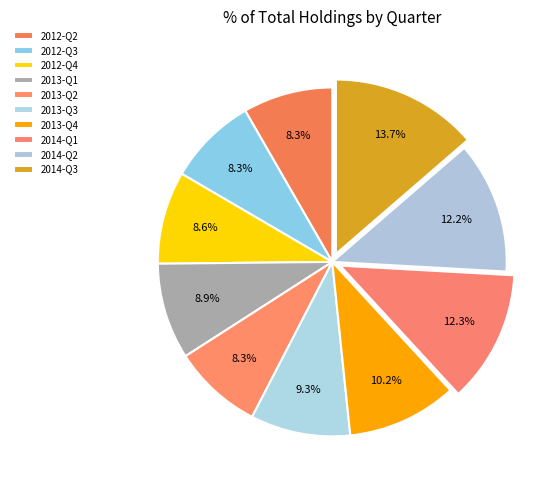

How many slices are in this pie chart?

10